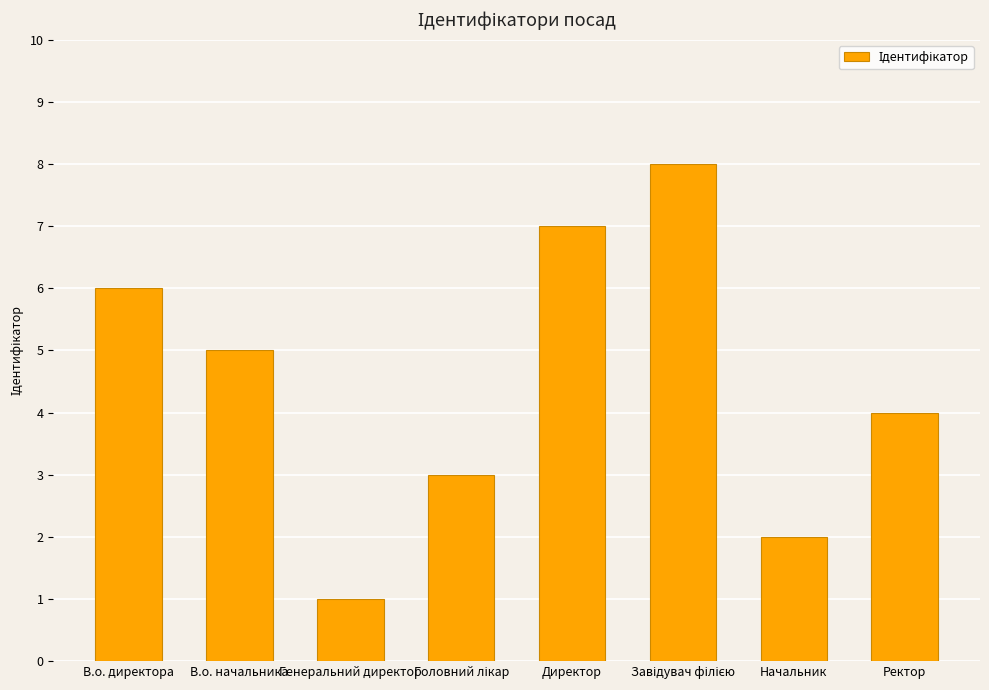

What is the greatest value displayed?

8